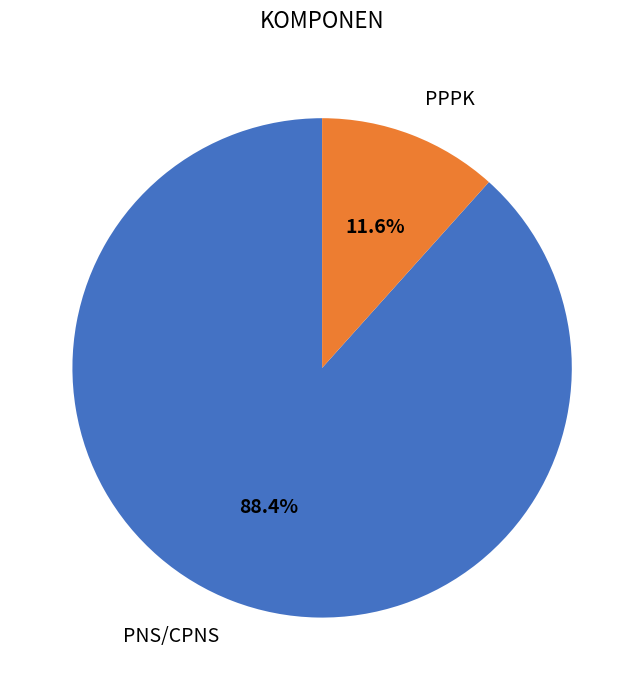

To the nearest percent, what is the difference between the largest and smallest slice percentages?

77%